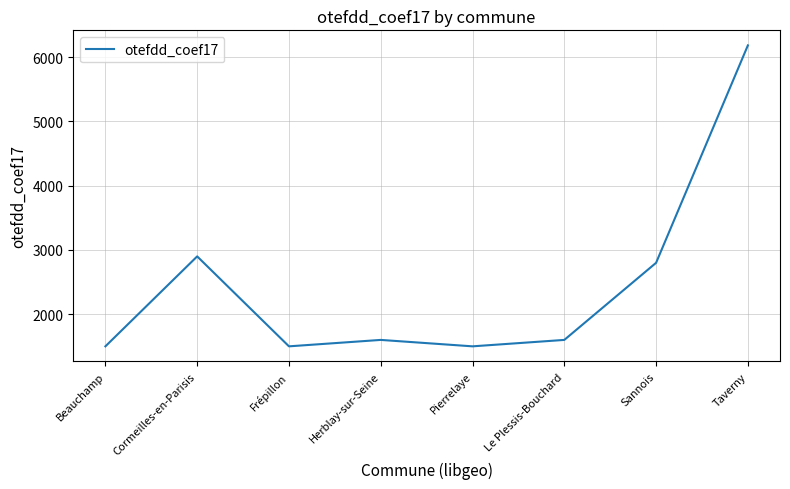

The value at Le Plessis-Bouchard is 1600. True or false?

True